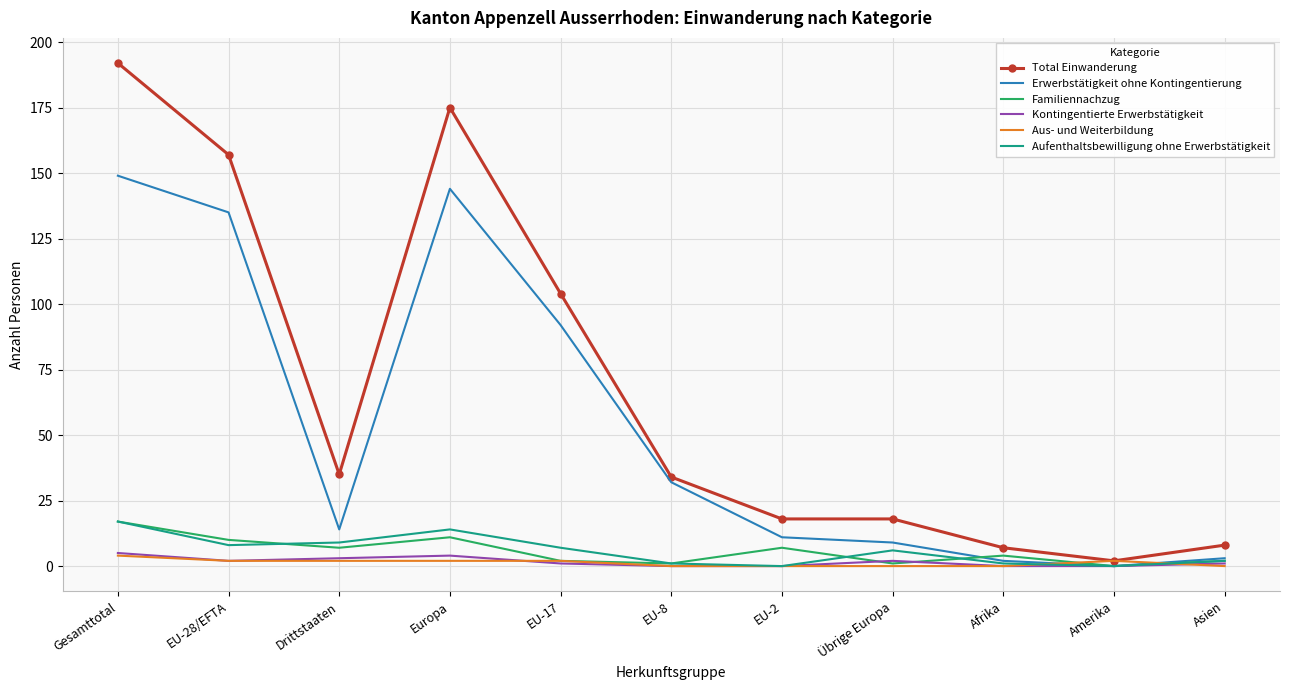

The Familiennachzug series shows 7 at Drittstaaten. True or false?

True